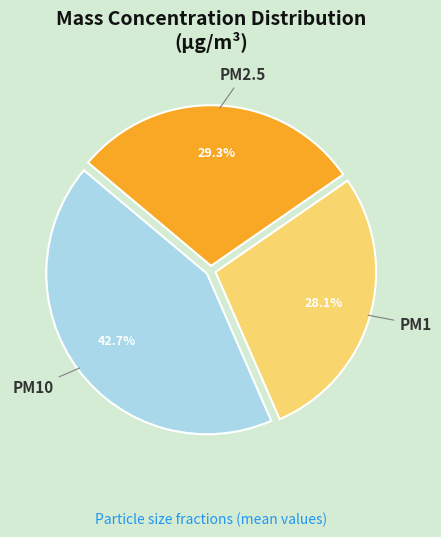

Does PM2.5 represent more than half of the total?

No